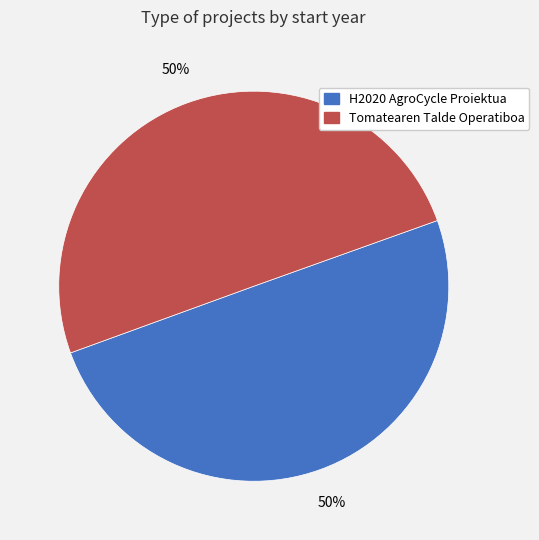

True or false: H2020 AgroCycle Proiektua accounts for 63% of the total.

False